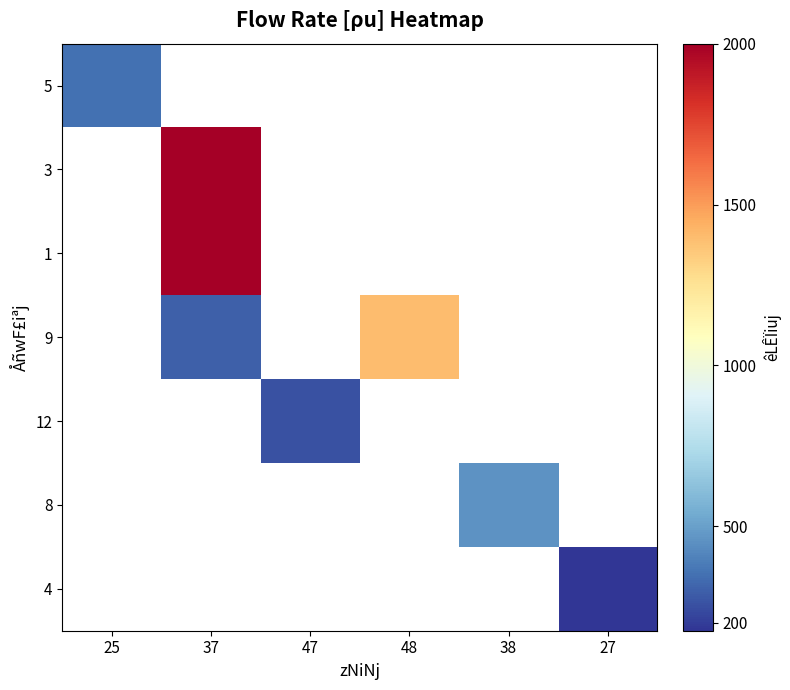

The value of 4 at 27 is 241.6. True or false?

False